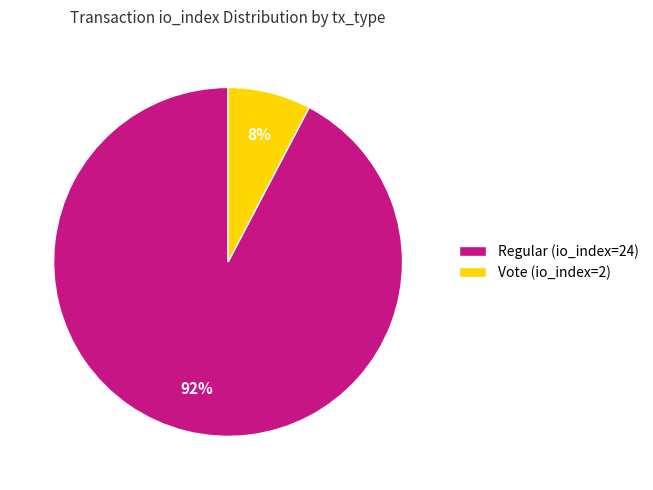

Which category has the biggest portion of the pie?

Regular (io_index=24)